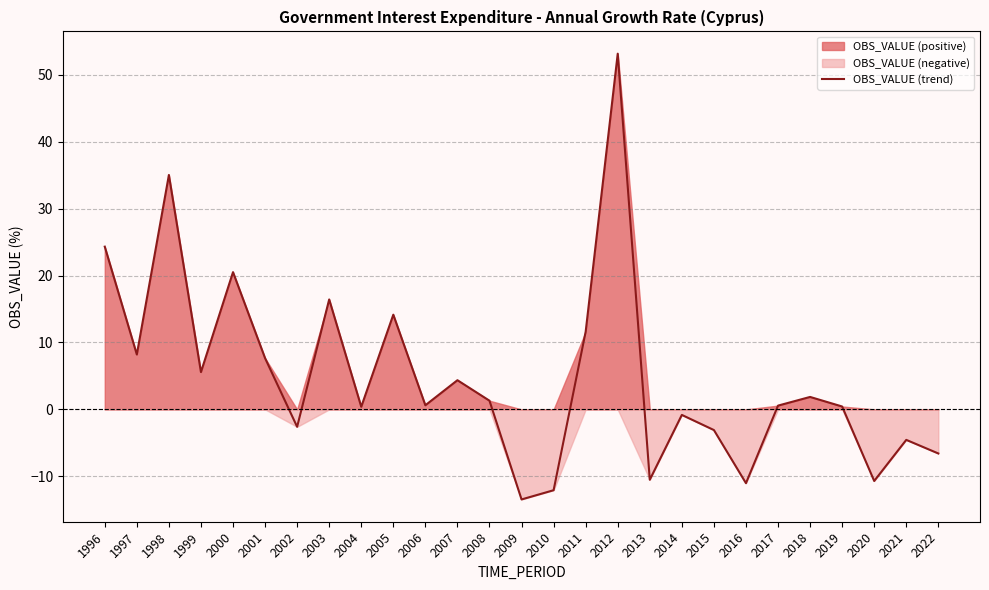

How many distinct data groups are displayed?

1